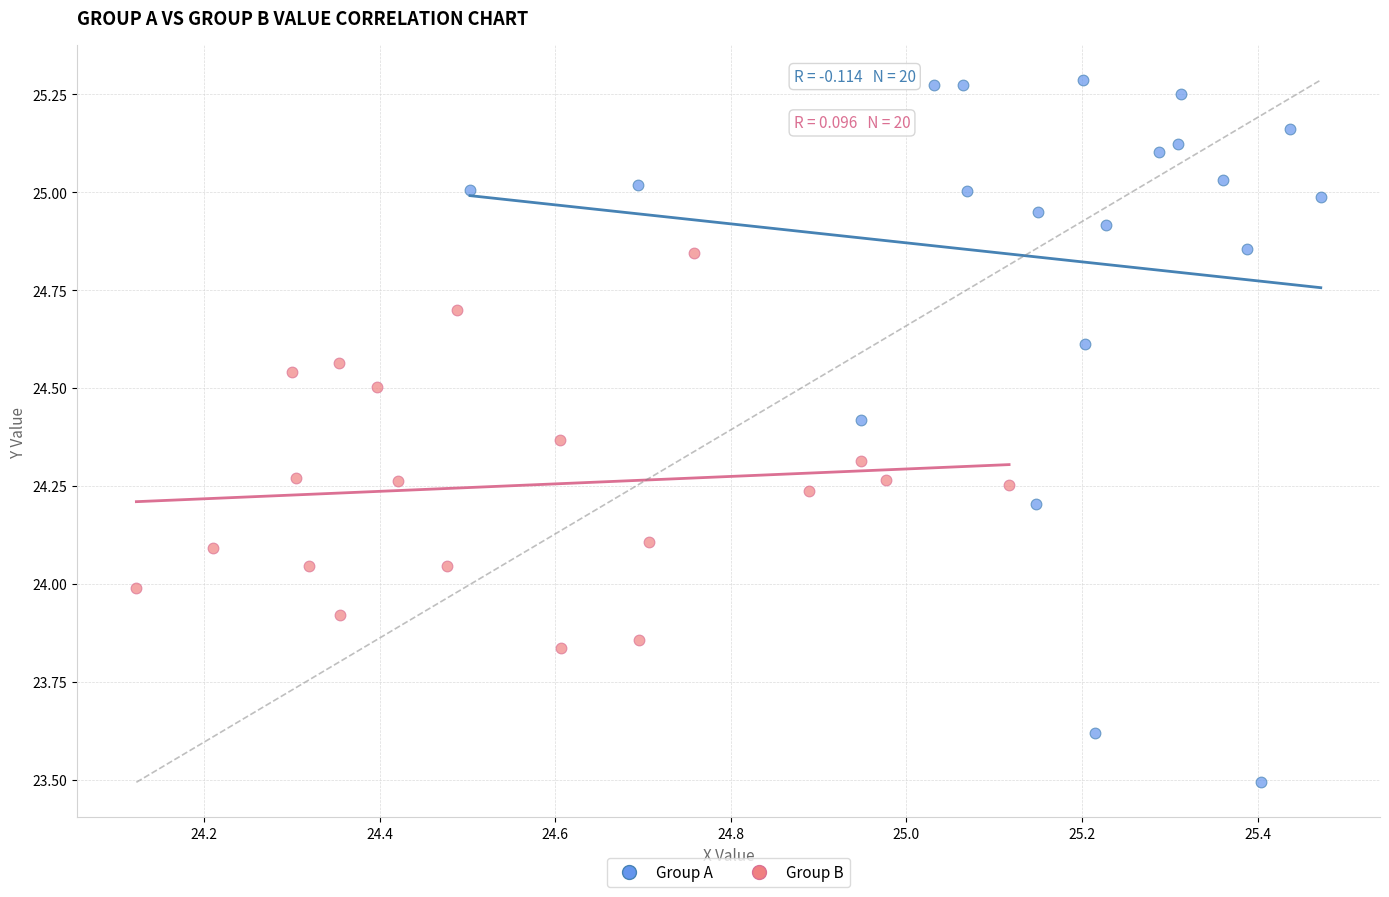

Which series reaches the maximum Y coordinate?

Group A